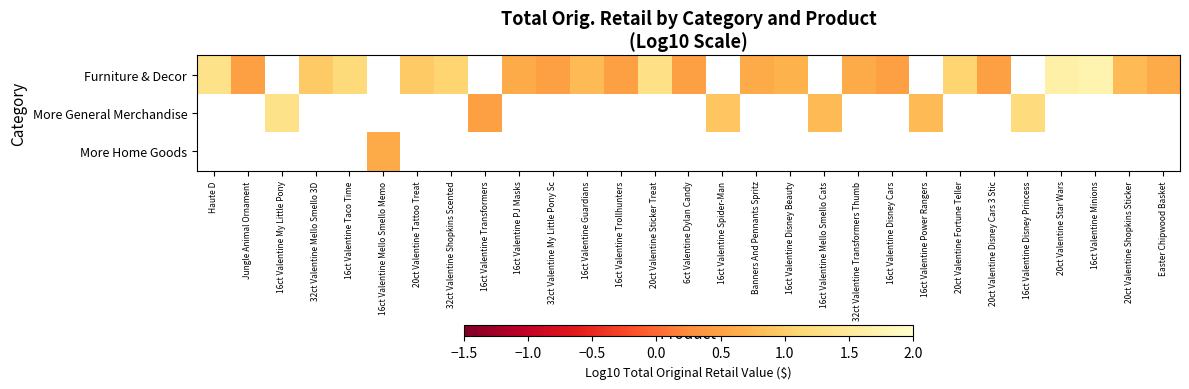

Is the value of More Home Goods at 16ct Valentine Transformers greater than the value of More General Merchandise at 16ct Valentine Mello Smello Memo?

No